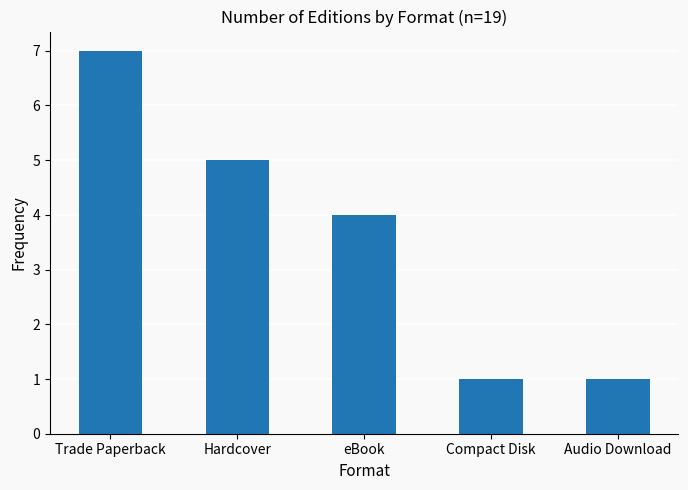

What is the value of the 5th bar from the left?

1